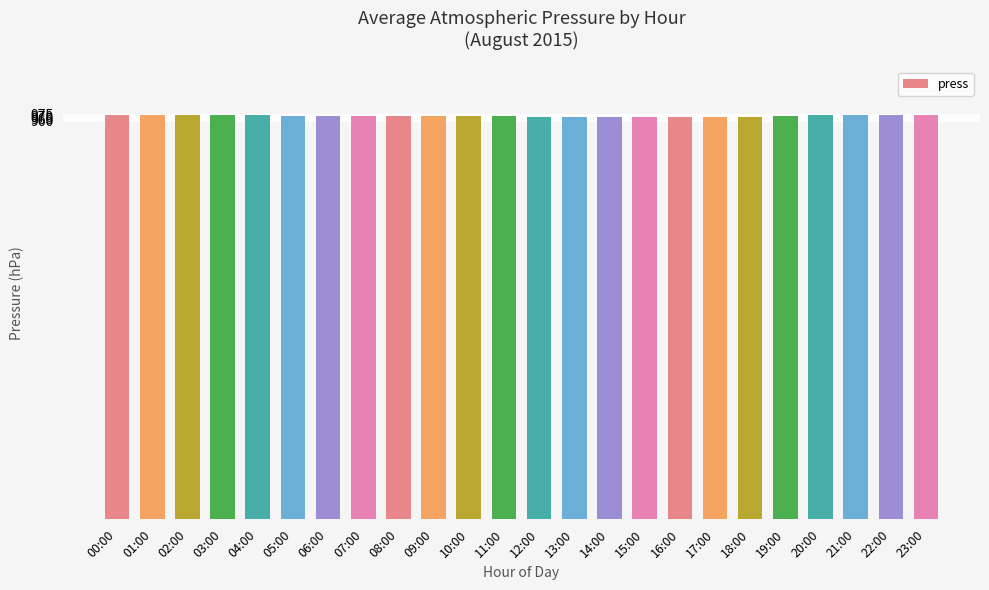

The chart shows a value of 972 at 09:00. True or false?

True